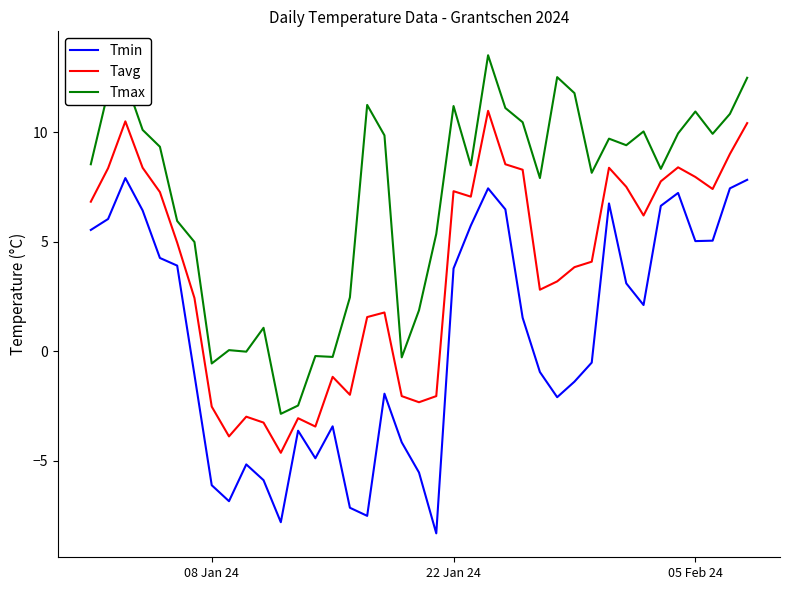

What is the lowest value of the Tmax series?

-2.9